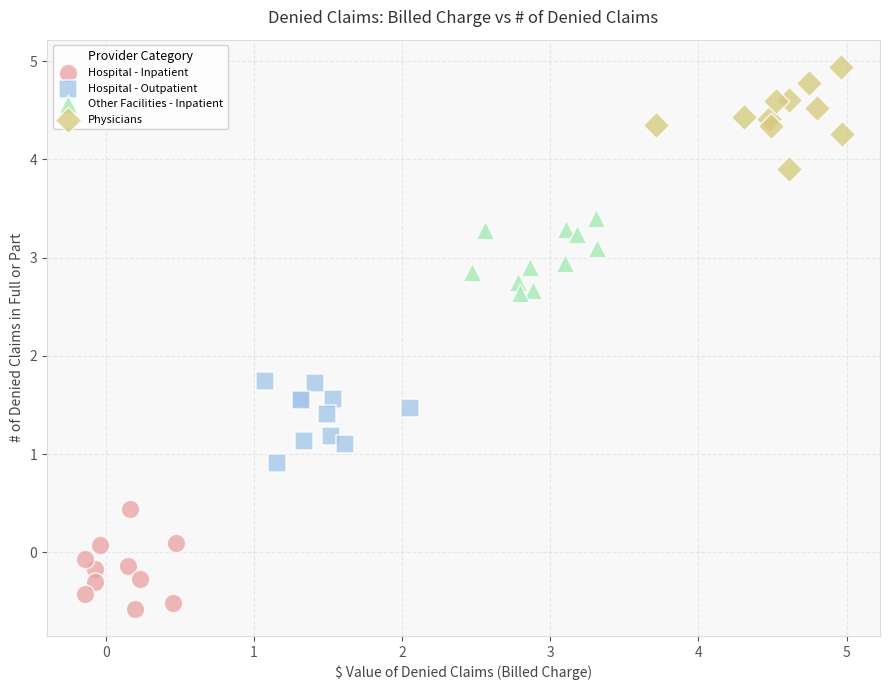

Which series contains the highest Y value?

Physicians